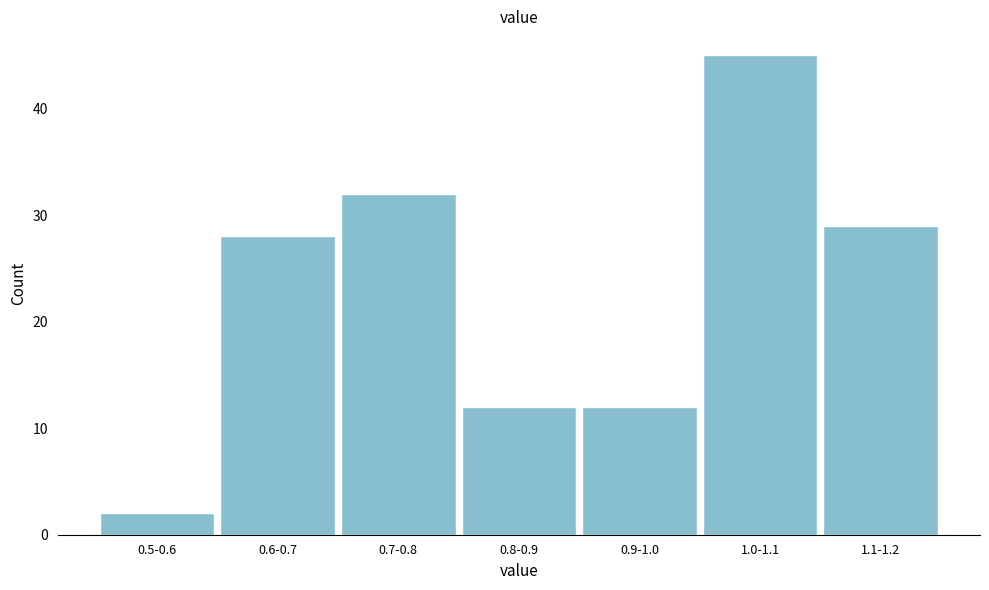

Reading left to right, extract all data points from this chart.

2	28	32	12	12	45	29